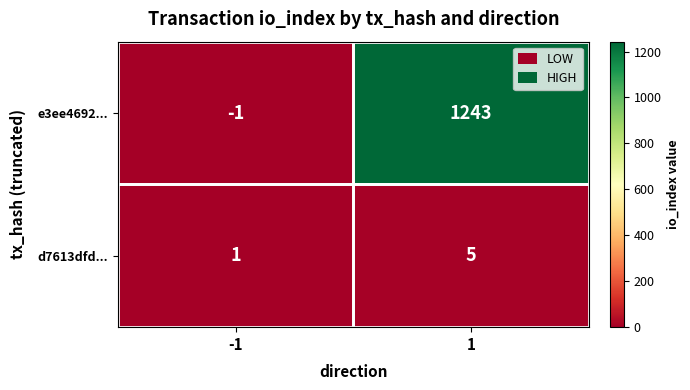

Count the number of categories in the chart.

2